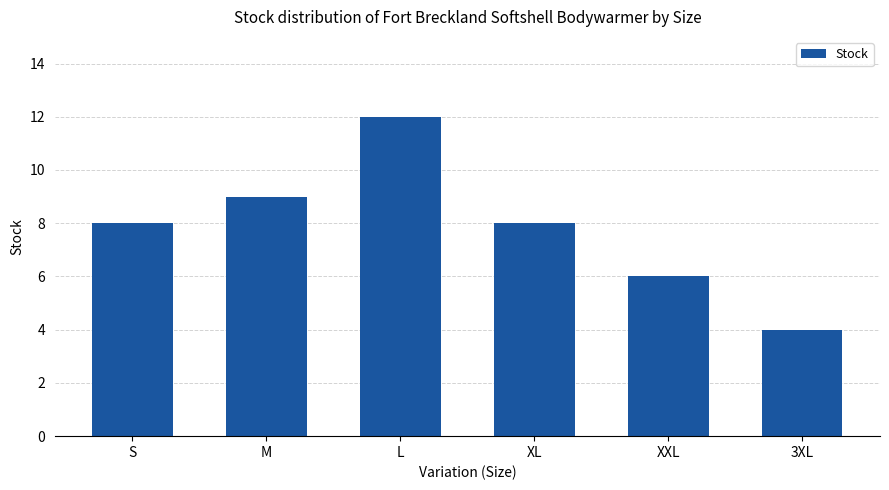

The chart shows a value of 6 at XXL. True or false?

True